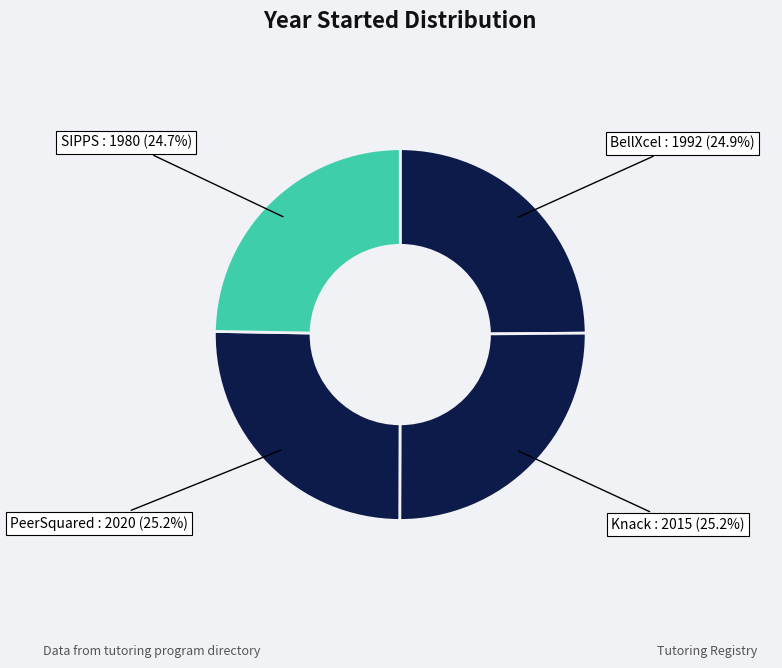

How many segments does this pie chart have?

4